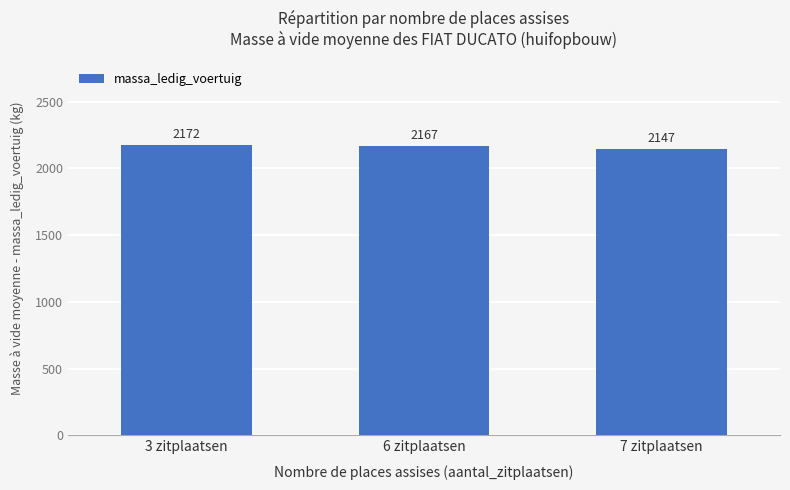

What is the value of the 3rd bar from the left?

2146.7